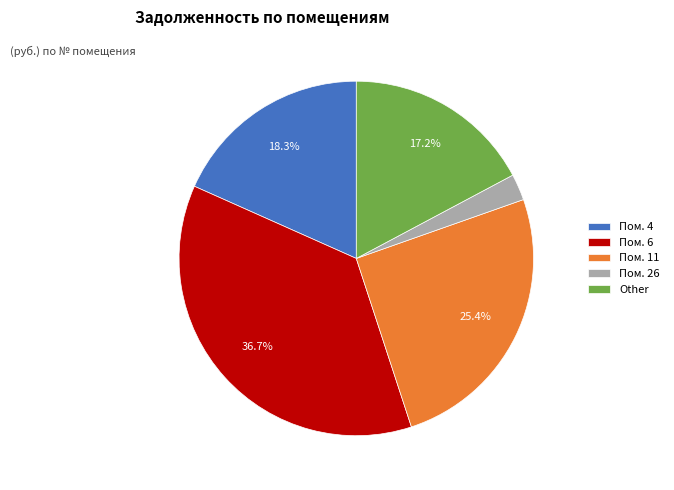

Combined, what portion of the pie is Пом. 11 and Other?

42.6%